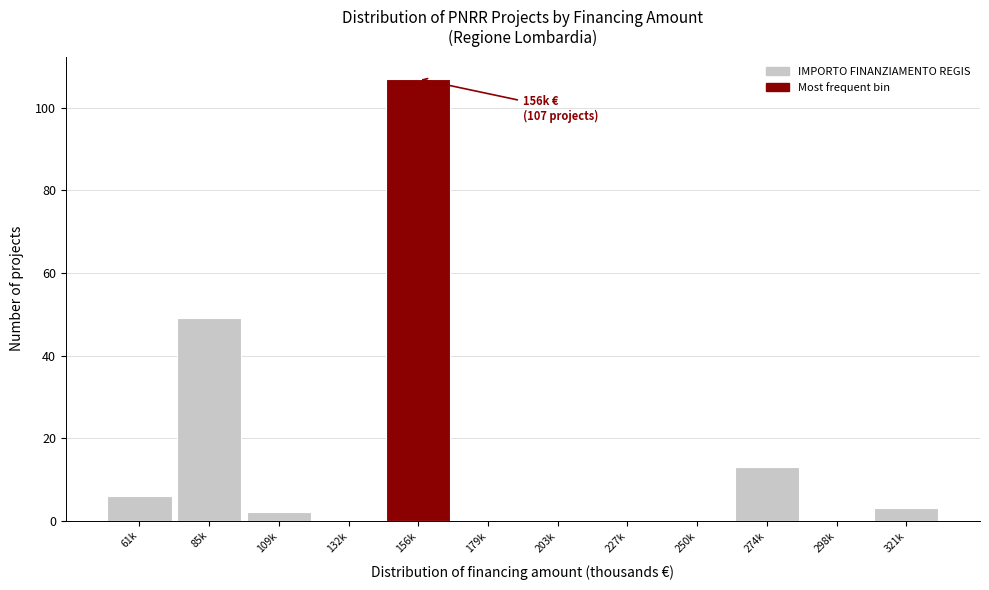

Reading left to right, transcribe all the data shown in this chart.

61k=6	85k=49	109k=2	132k=0	156k=107	179k=0	203k=0	227k=0	250k=0	274k=13	298k=0	321k=3